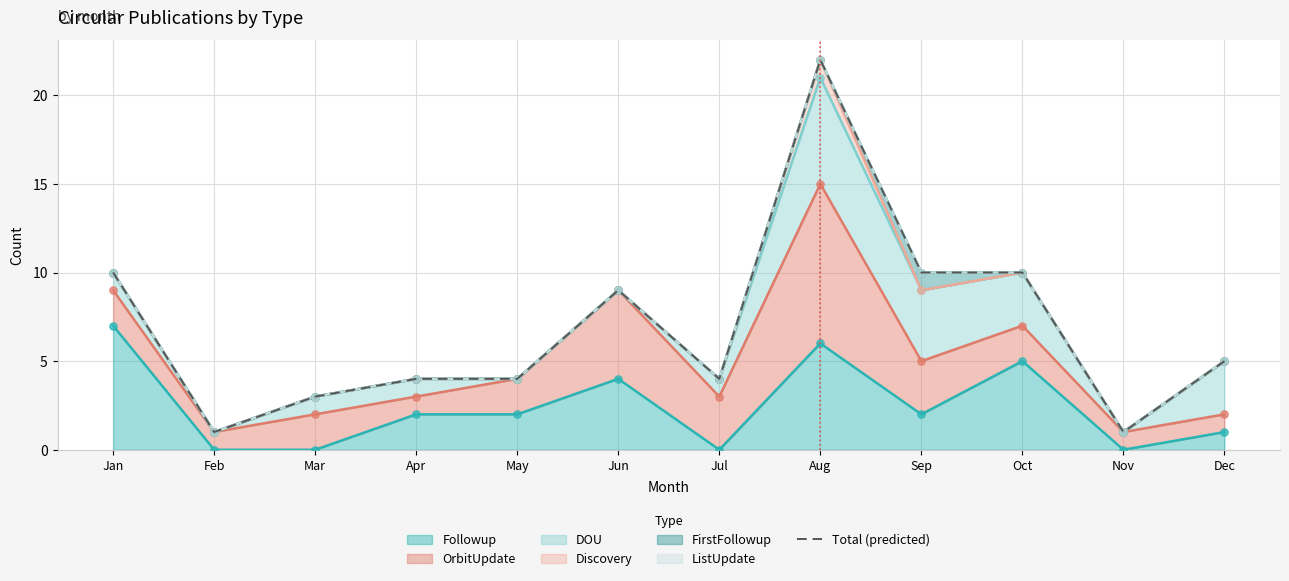

What is the change in value from Jan to Feb?

-9